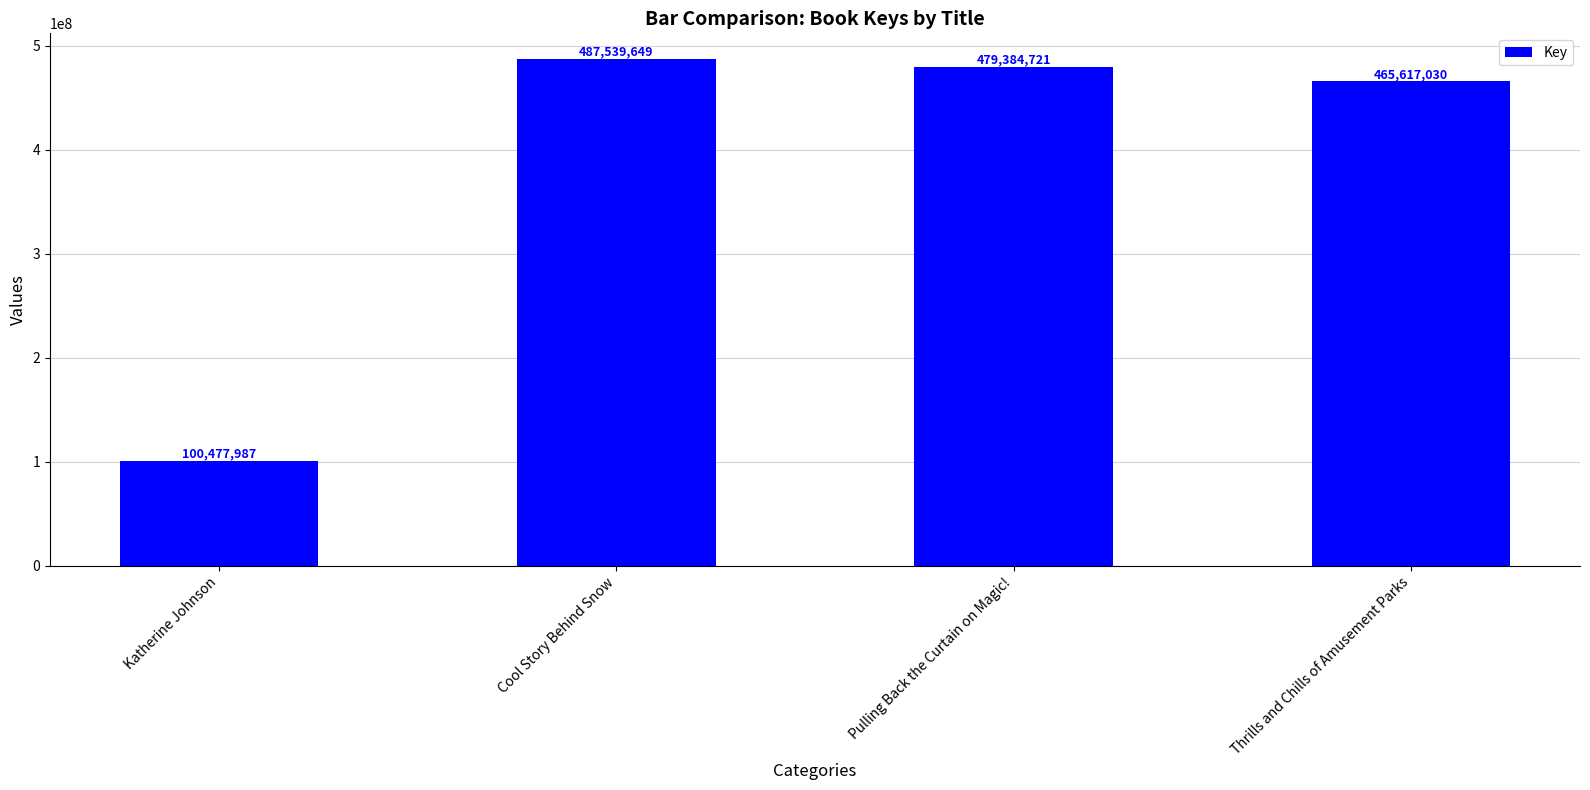

What is the label of the 2nd bar from the left?

Cool Story Behind Snow